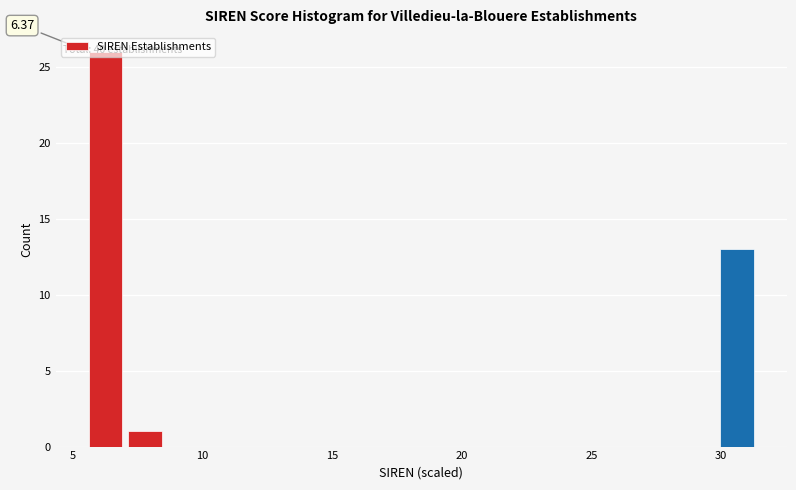

Around what value on the x-axis is the tallest bar? Give the approximate position of its centre, as read against the axis.

6.5